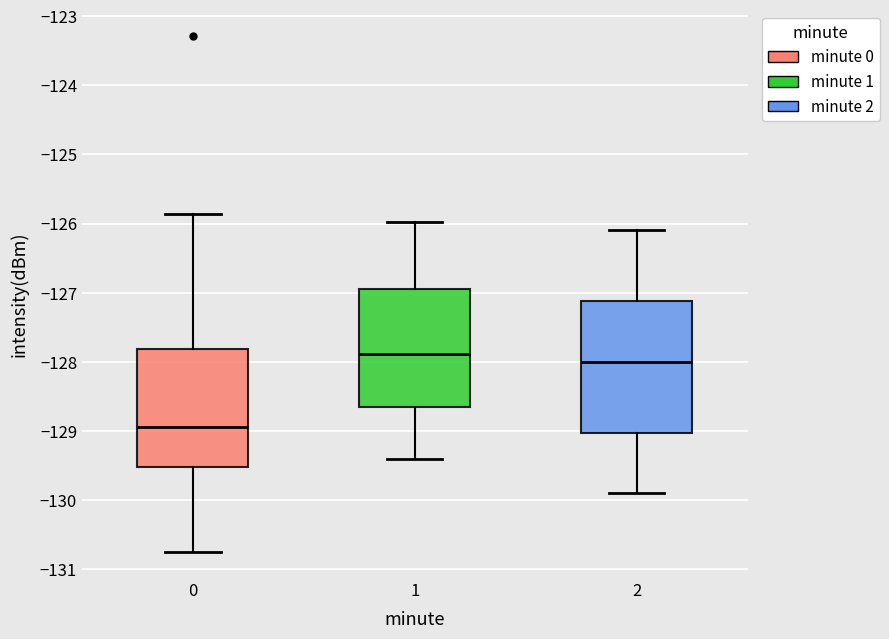

Reading left to right, read every box against the y-axis: the position of its median line, the range the box covers, and the ends of its whiskers. The values are not printed on the chart, so give them approximately, as read against the axis.

0: median -128.9, box -129.5 to -127.8, whiskers -130.8 to -125.9
1: median -127.9, box -128.6 to -126.9, whiskers -129.4 to -126.0
2: median -128.0, box -129.0 to -127.1, whiskers -129.9 to -126.1